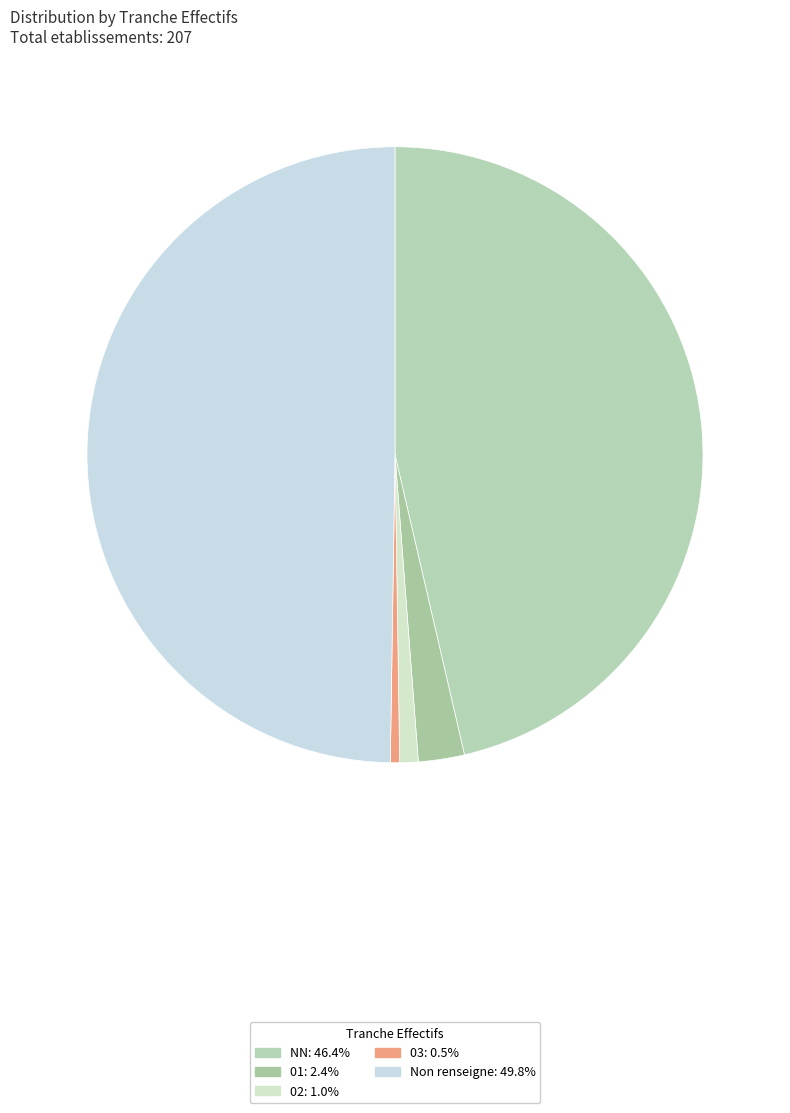

Count the number of slices in the pie.

5